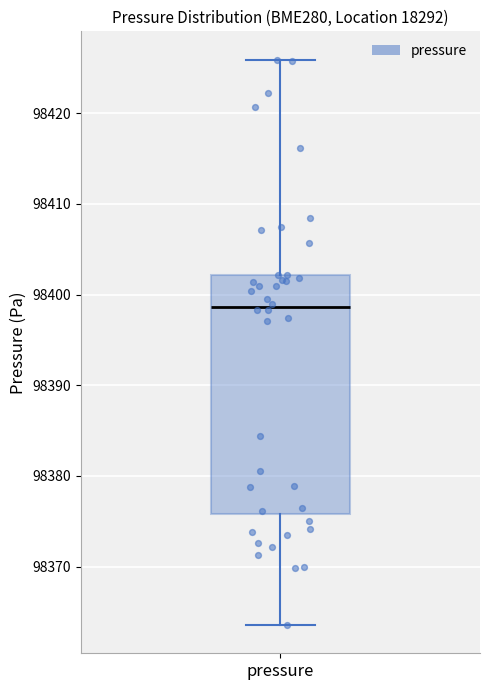

Read this box plot against the y-axis: the position of the median line, the range covered by the box, and the ends of both whiskers. The values are not printed on the chart, so give them approximately, as read against the axis.

median 98399, box 98376 to 98402, whiskers 98364 to 98426